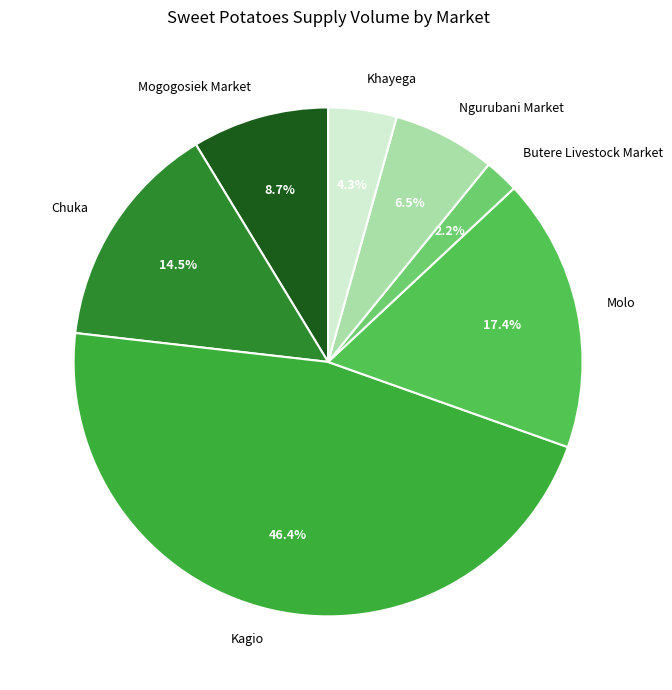

Does any single category account for the majority?

No